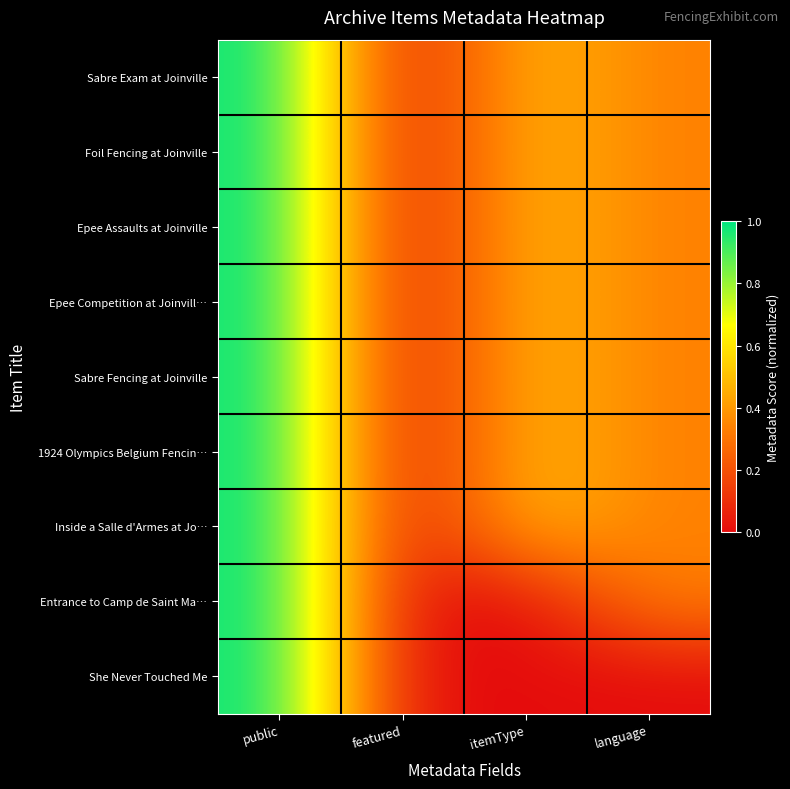

Rank the series at itemType from highest to lowest value.

Sabre Exam at Joinville, Foil Fencing at Joinville, Epee Assaults at Joinville, Epee Competition at Joinvill…, Sabre Fencing at Joinville, 1924 Olympics Belgium Fencin…, Inside a Salle d'Armes at Jo…, Entrance to Camp de Saint Ma…, She Never Touched Me